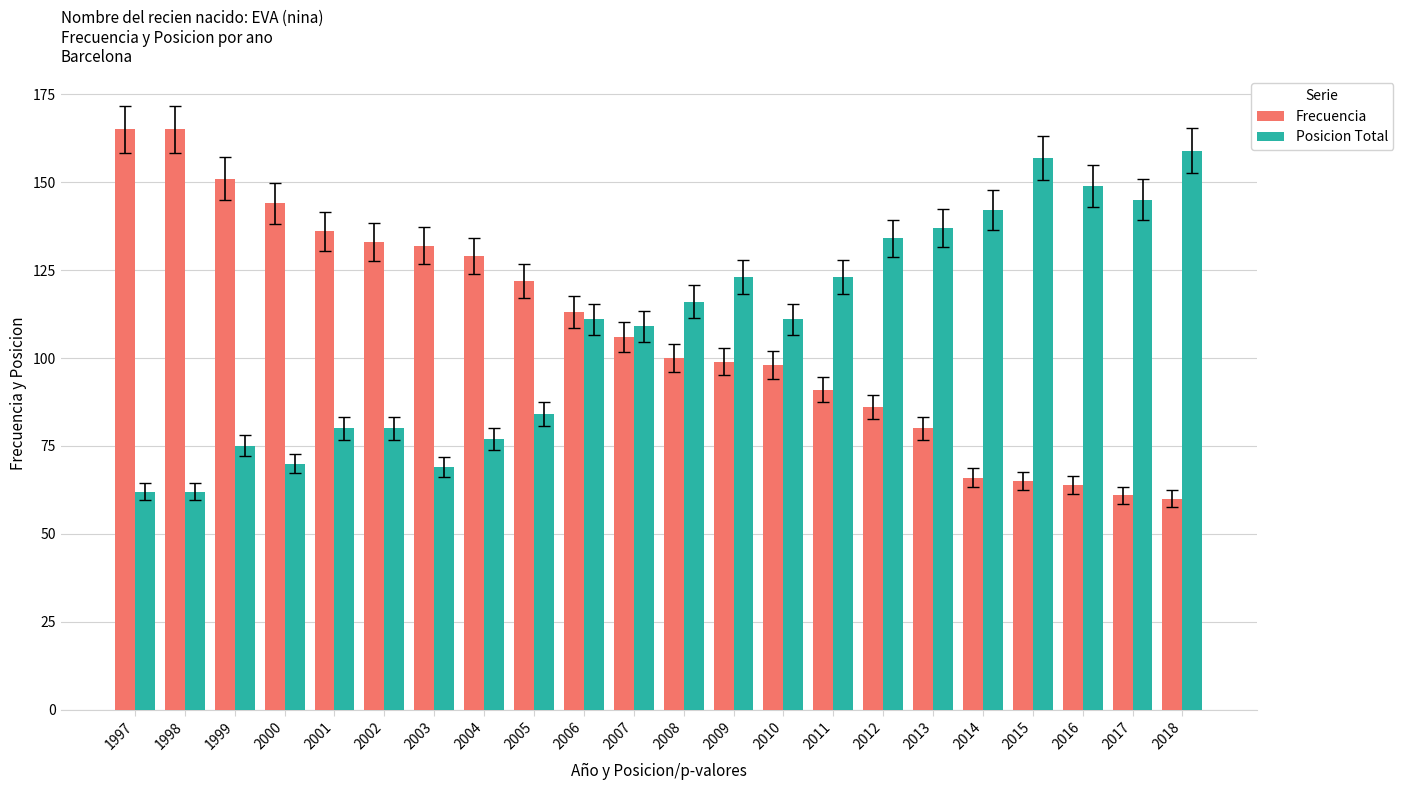

What are all the series names shown in the legend?

Frecuencia, Posicion Total